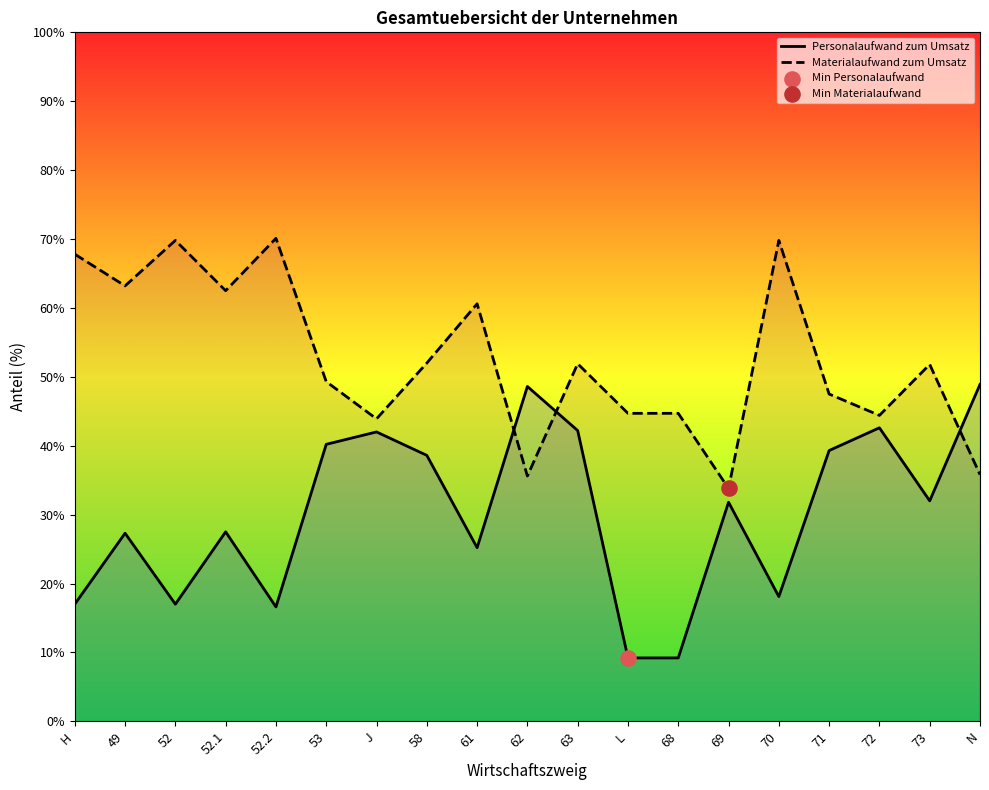

What is the spread (max minus min) of values at N?

13.1